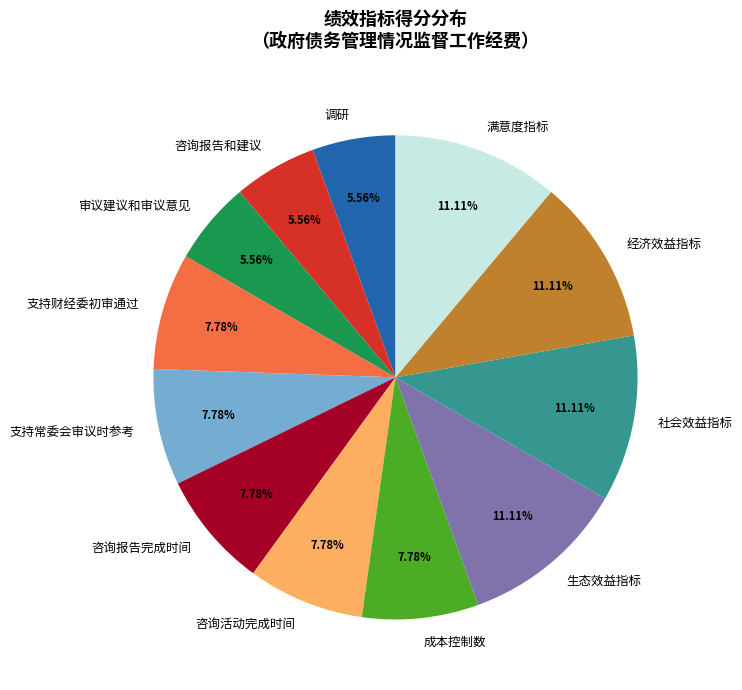

Does any single category account for the majority?

No